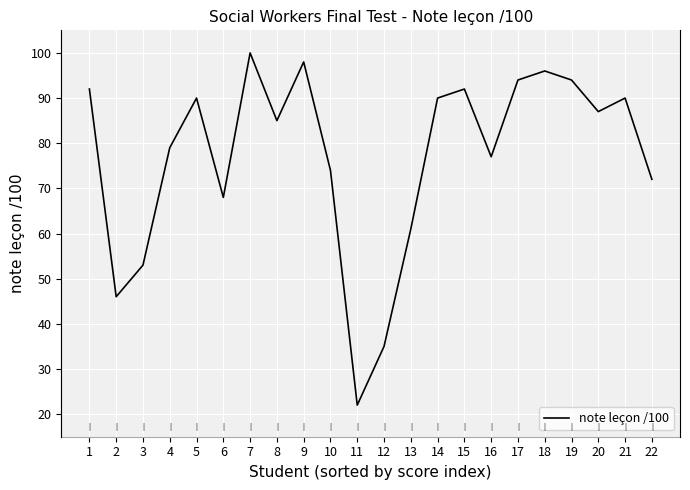

The value at 9 is 130. True or false?

False